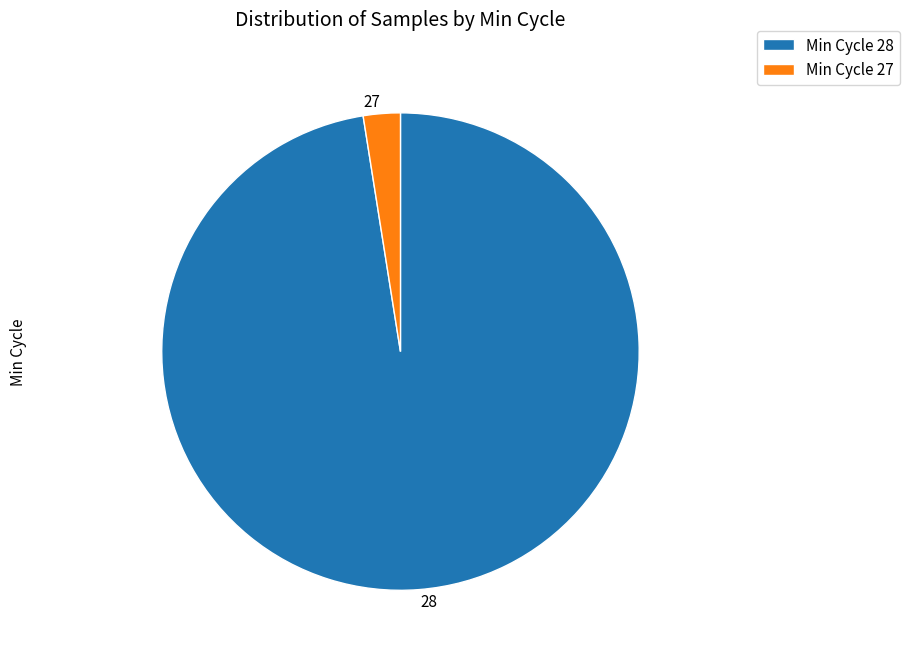

Do 27 and 28 together represent more than half of the pie?

Yes